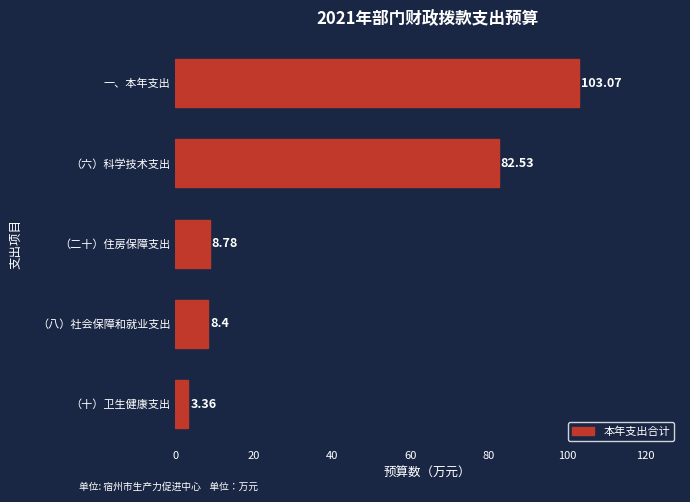

Which category has the highest value across all series?

一、本年支出